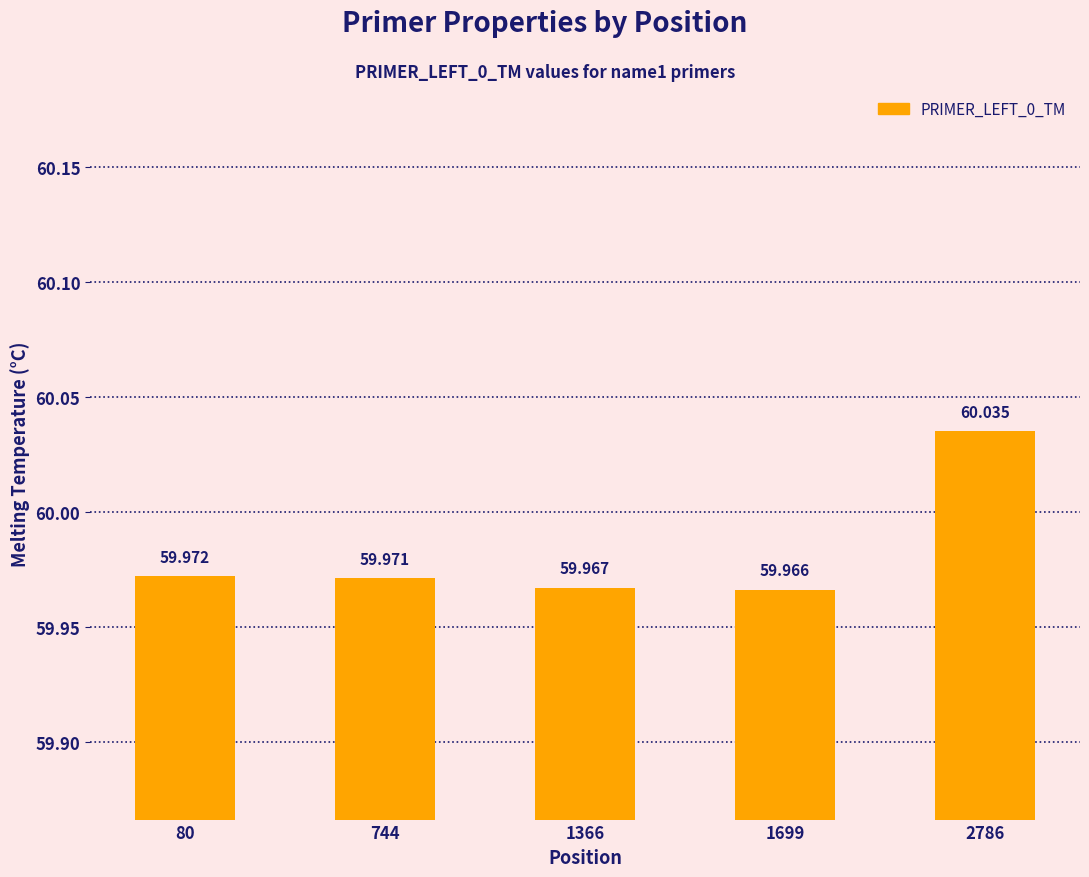

What is the value of the 5th bar from the left?

60.0